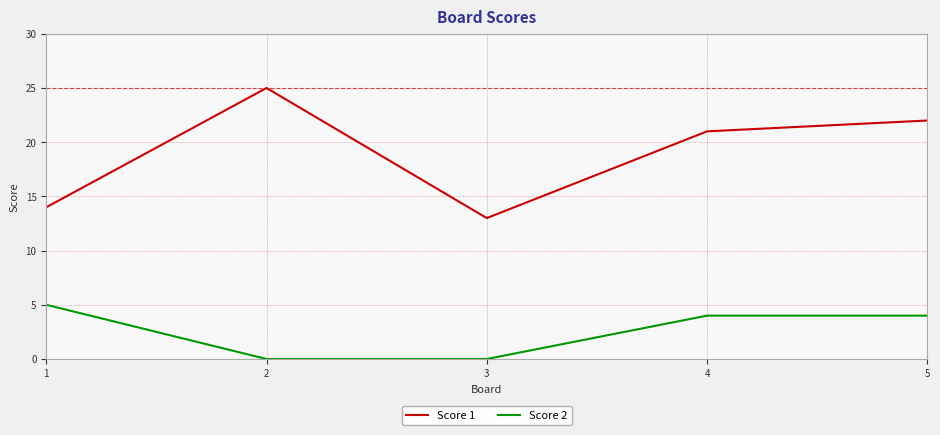

Reading left to right, what are all the values shown in this chart?

Score 1: 14	25	13	21	22
Score 2: 5	0	0	4	4